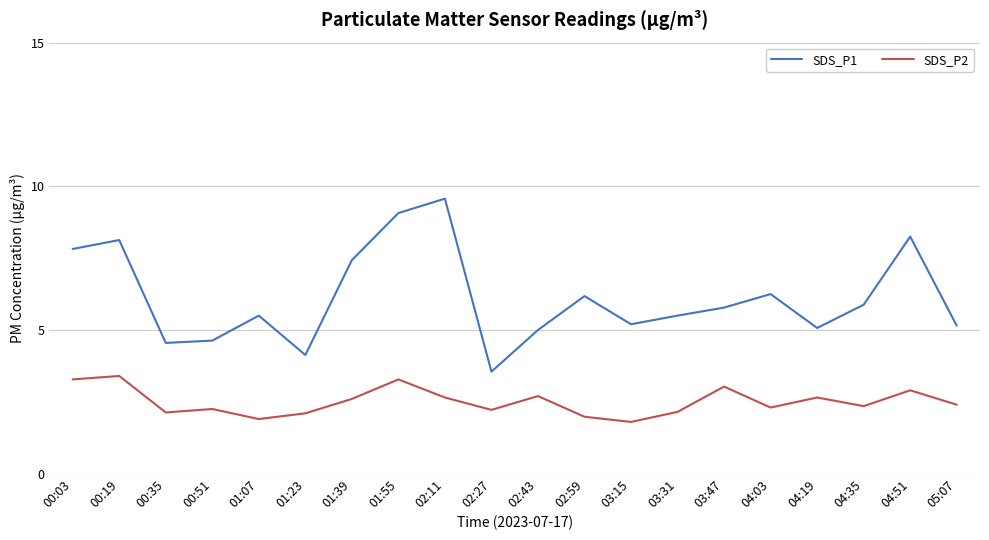

Which series changed the most between 00:03 and 03:47?

SDS_P1